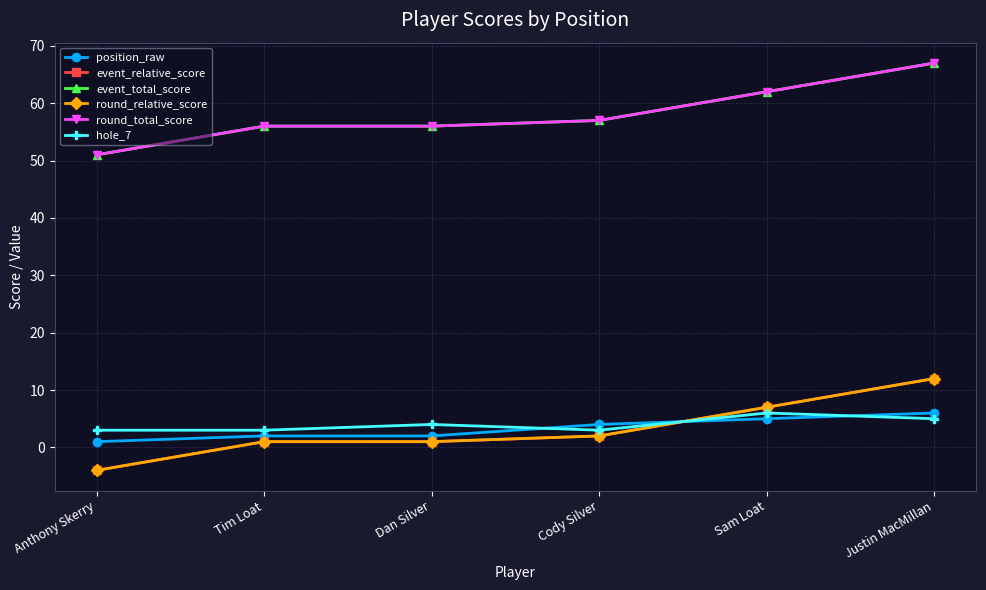

At Sam Loat, list the series in order from smallest to largest.

position_raw, hole_7, event_relative_score, round_relative_score, event_total_score, round_total_score